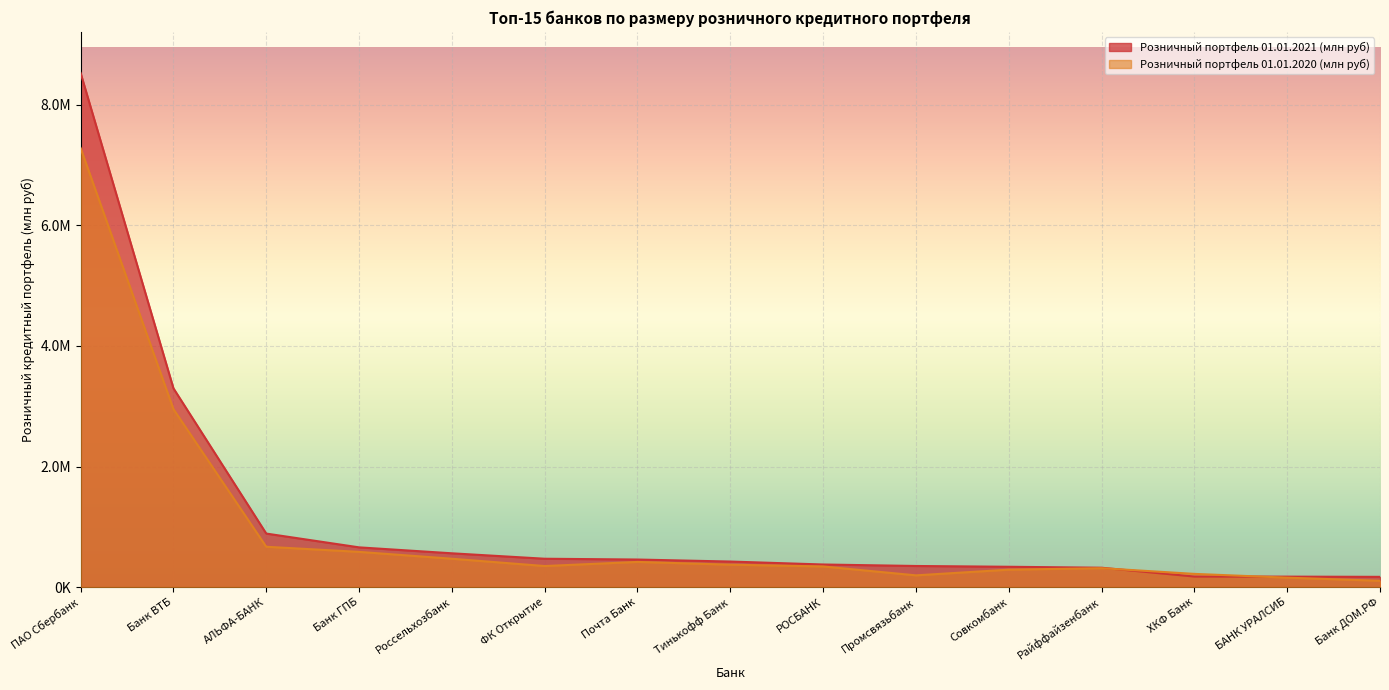

The Розничный портфель 01.01.2020 (млн руб) series shows 127870.4 at Банк ГПБ. True or false?

False